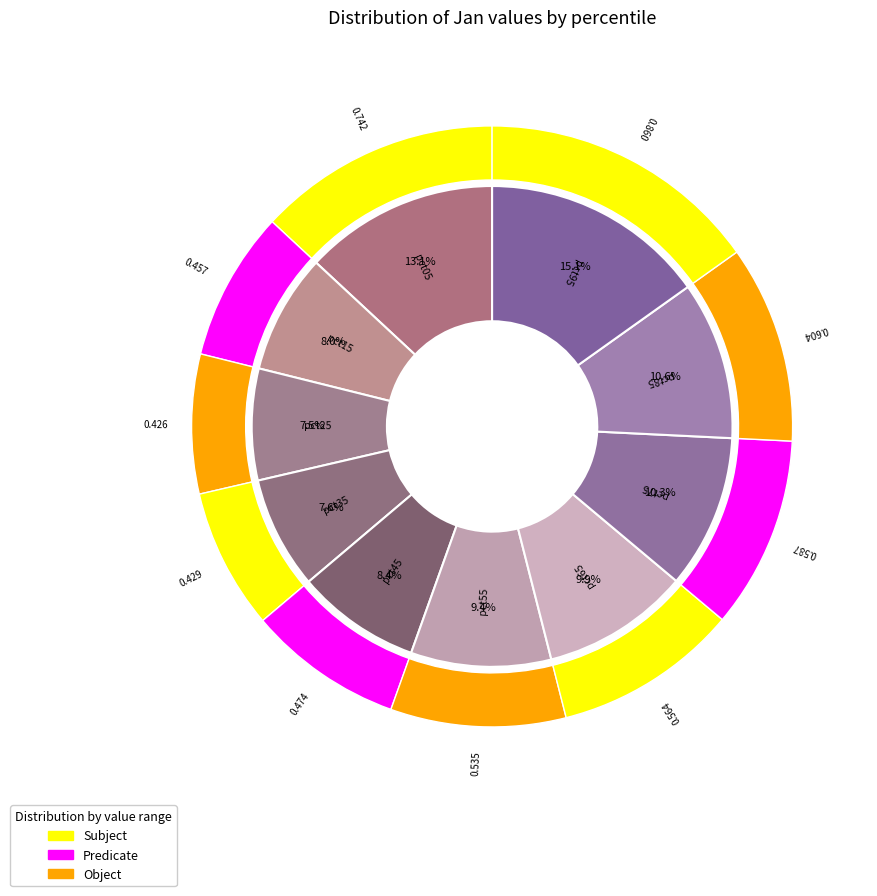

Does any single category account for the majority?

No